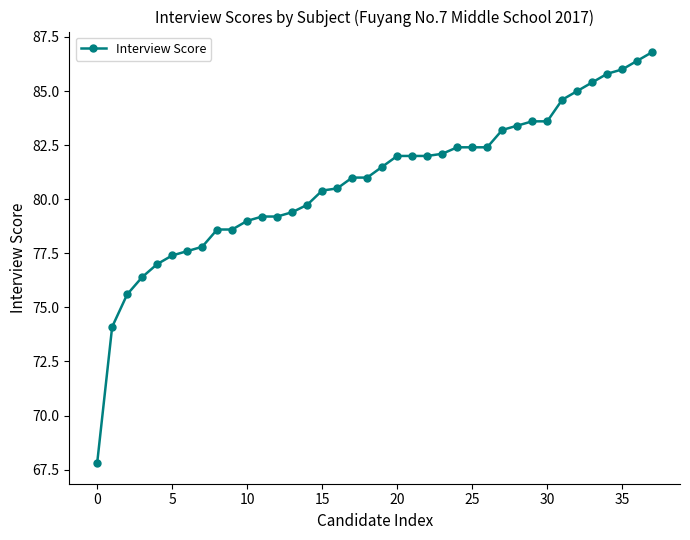

What is the difference between the maximum and second lowest values?

12.7